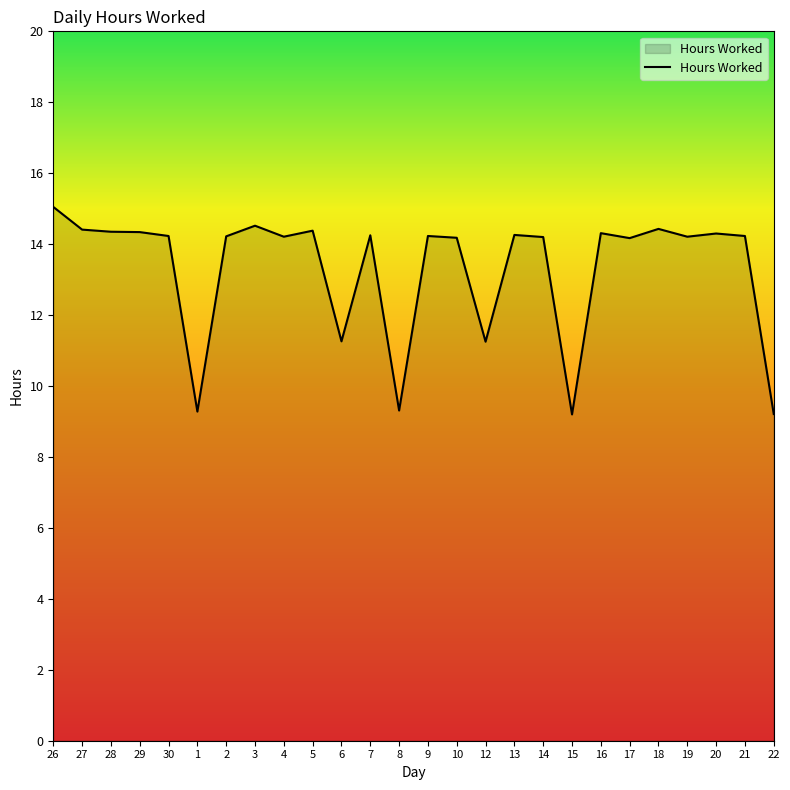

Is it true that the value at 10 is 14.2?

True